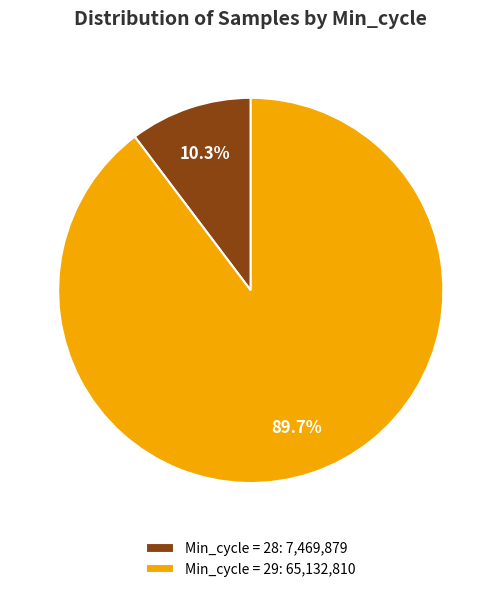

What is the ratio of the value at Min_cycle = 29: 65,132,810 to the value at Min_cycle = 28: 7,469,879?

8.7